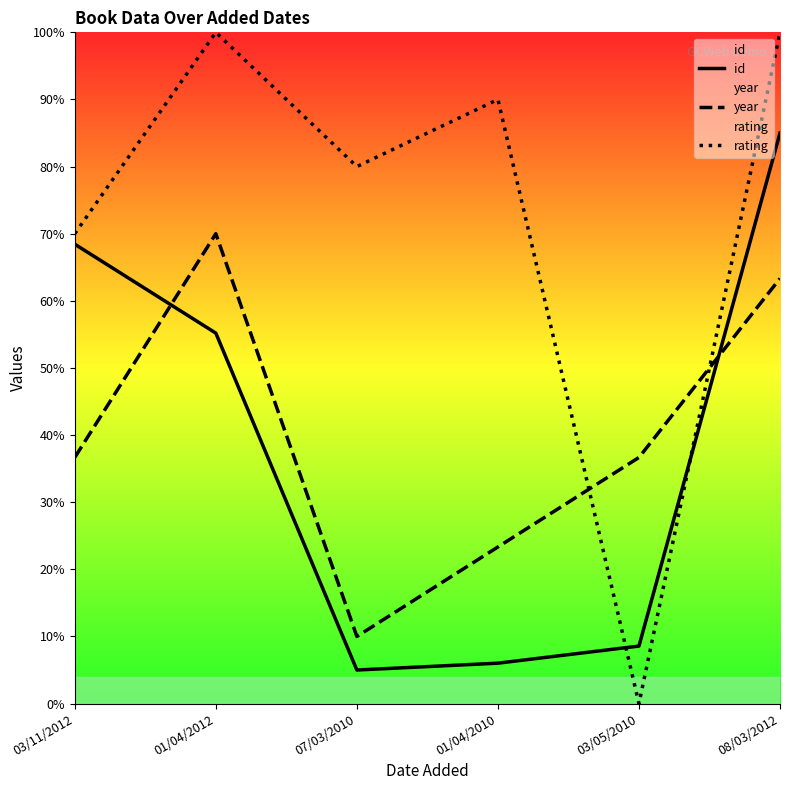

The value of rating at 08/03/2012 is 100.0. True or false?

True